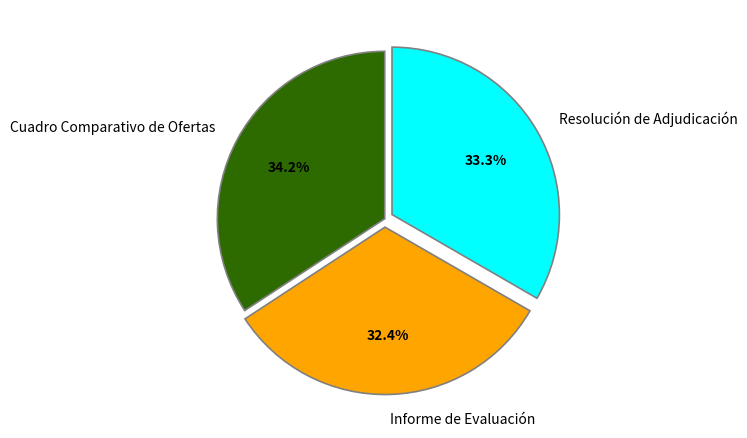

Approximately how many times larger is the value at Informe de Evaluación compared to Cuadro Comparativo de Ofertas?

0.9